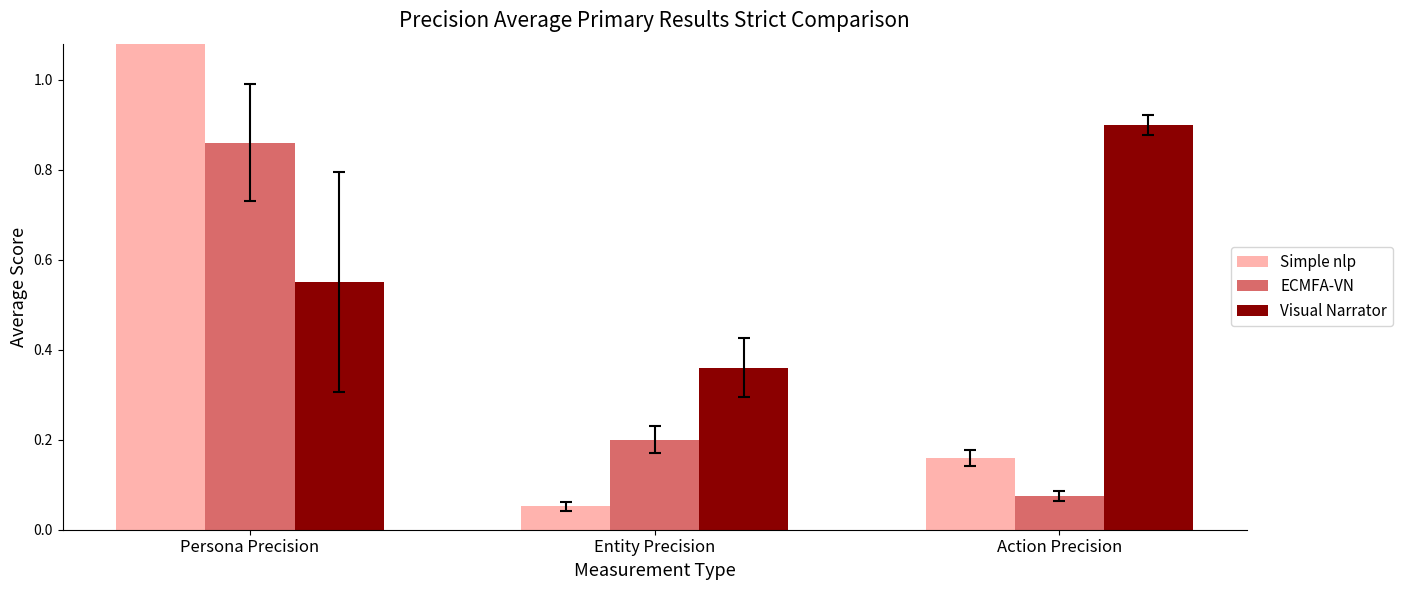

Are the bars horizontal?

No